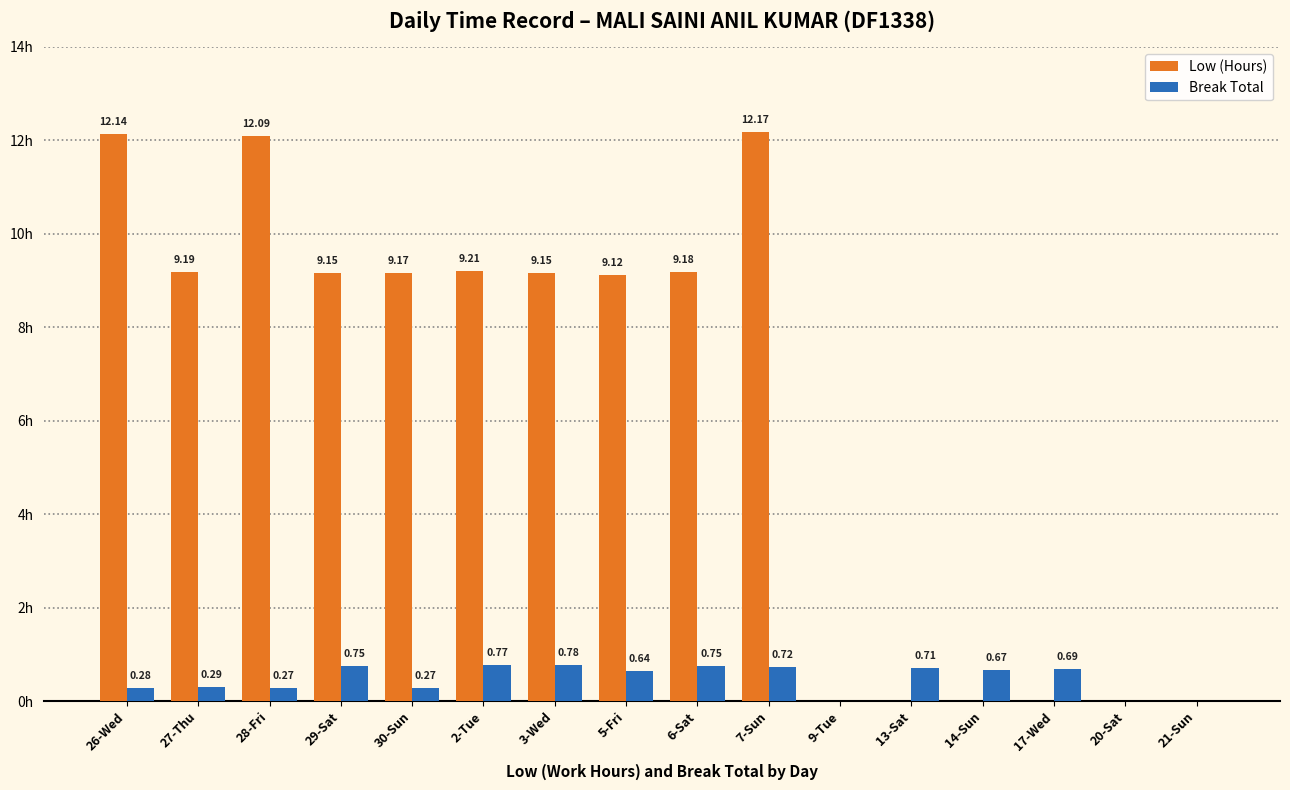

At which category is the sum across all series the highest?

7-Sun